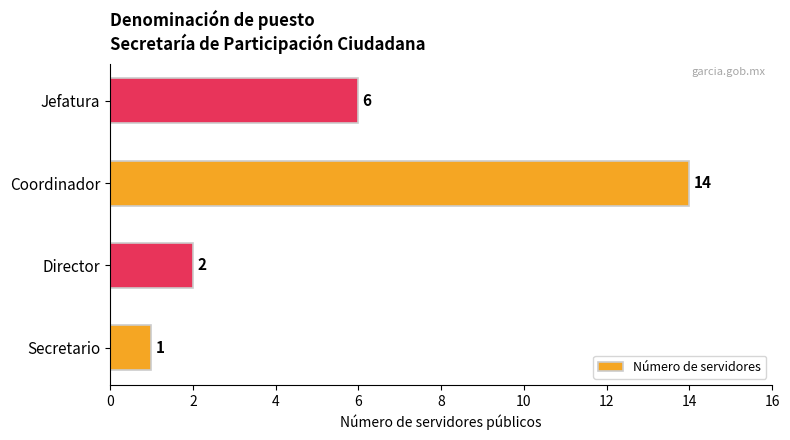

How many bars are there in total?

4